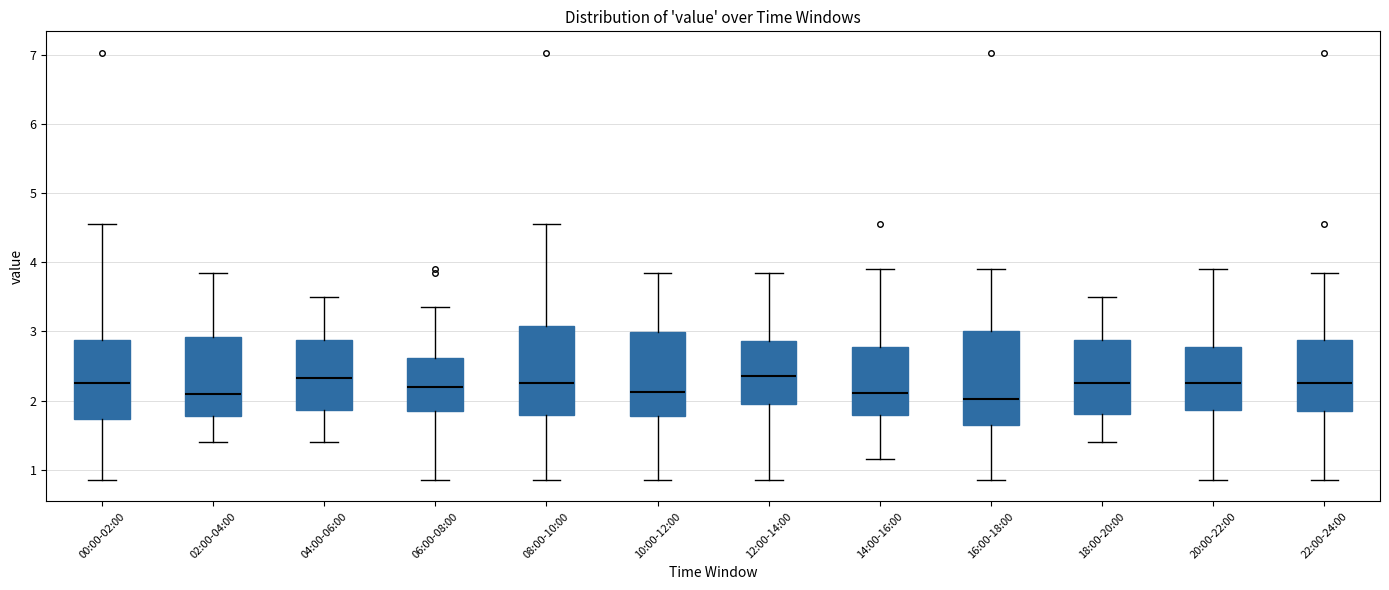

Where does the upper whisker of the box for 08:00-10:00 end on the y-axis? The values are not printed on the chart, so give them approximately, as read against the axis.

4.6